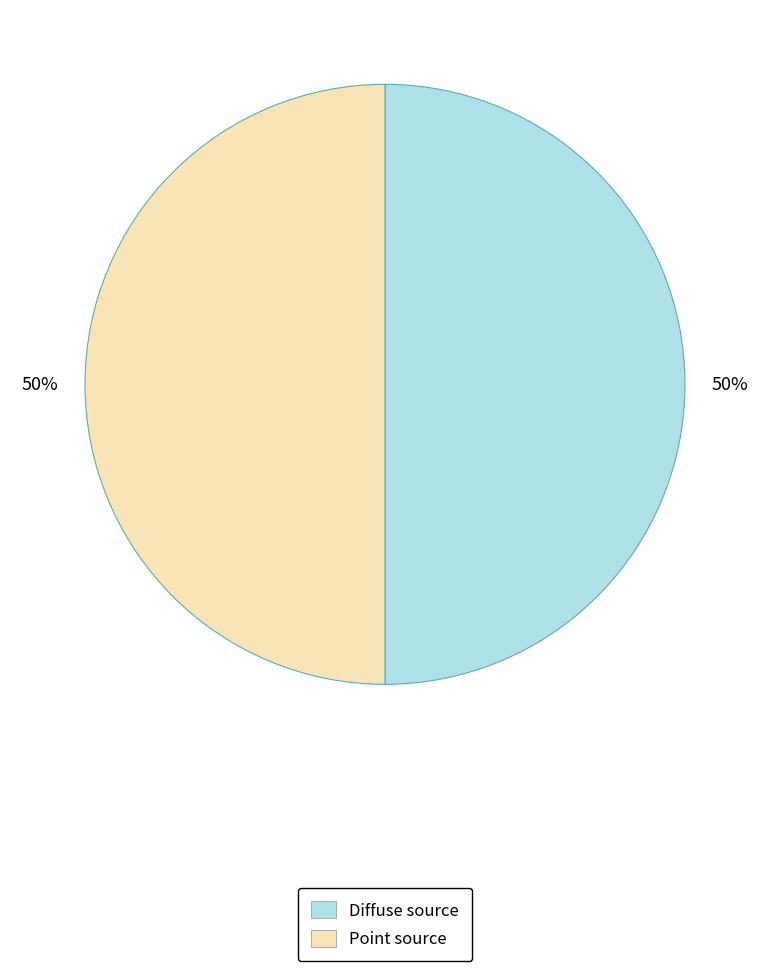

To the nearest percent, what is the average slice percentage?

50%